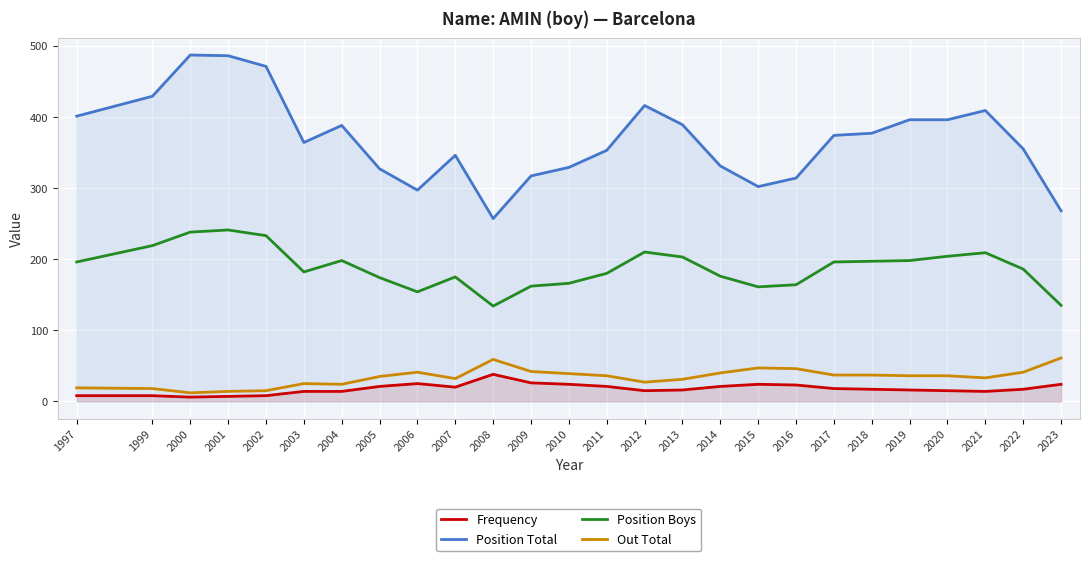

List the series in order of their peak value, lowest first.

Frequency, Out Total, Position Boys, Position Total